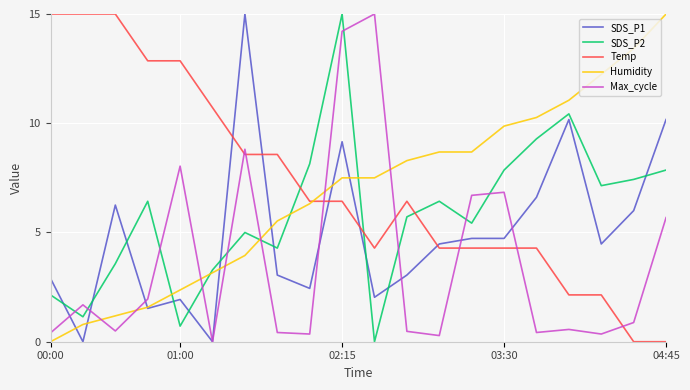

What is the highest value of the SDS_P2 series?

15.0